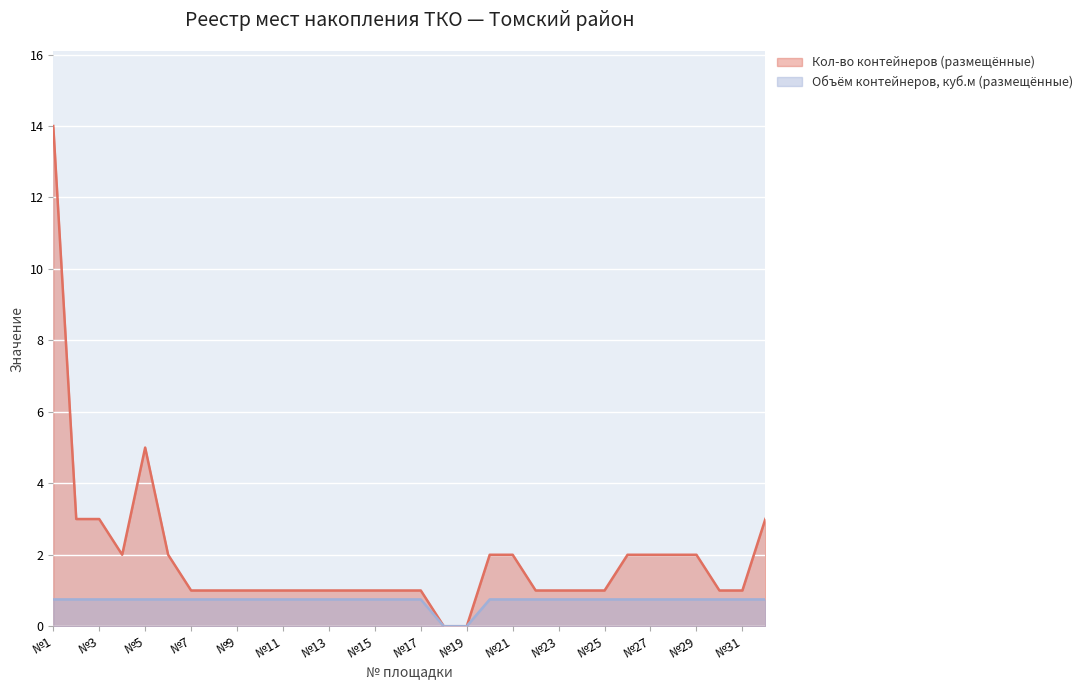

At which category is the sum across all series the highest?

№1